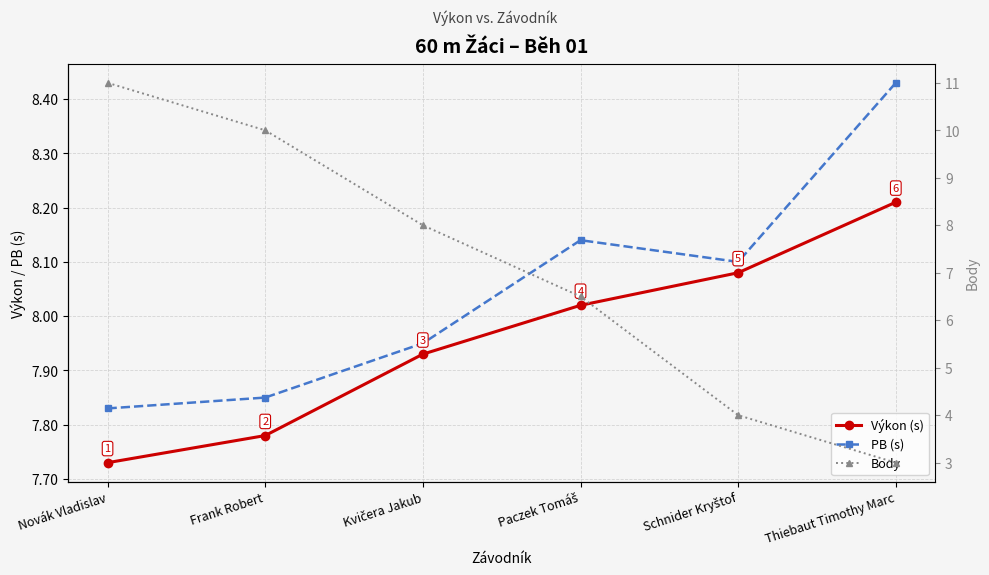

Does the chart display data point markers on the line(s)?

Yes